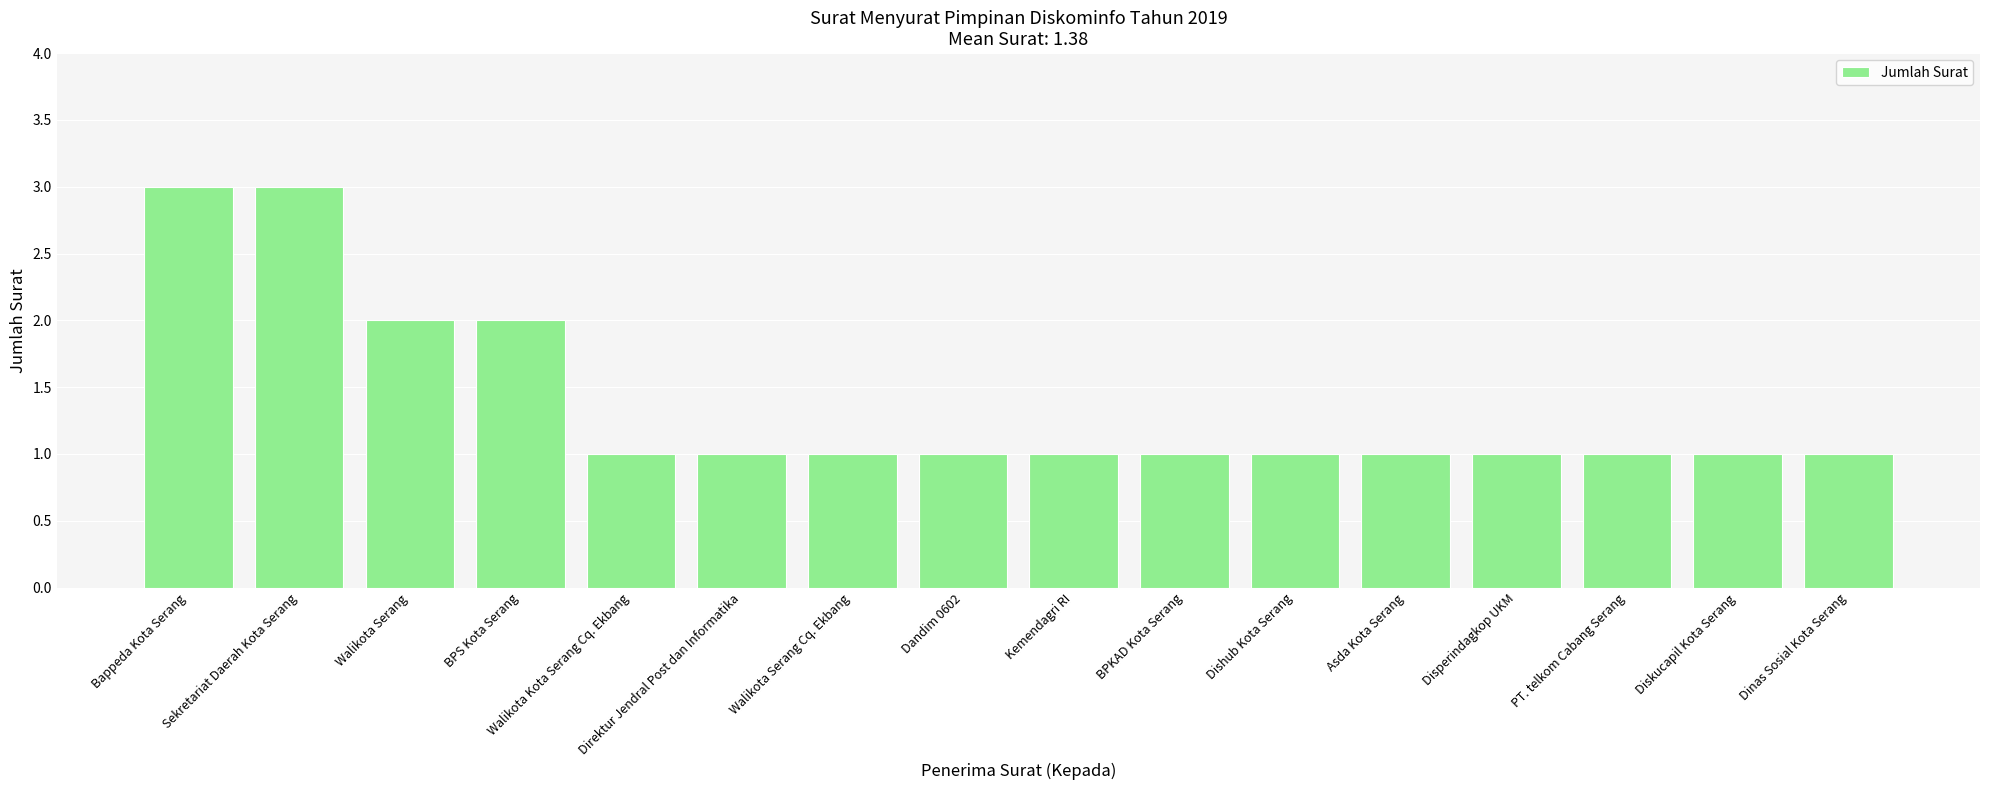

Is it true that the value at Bappeda Kota Serang is 5?

False